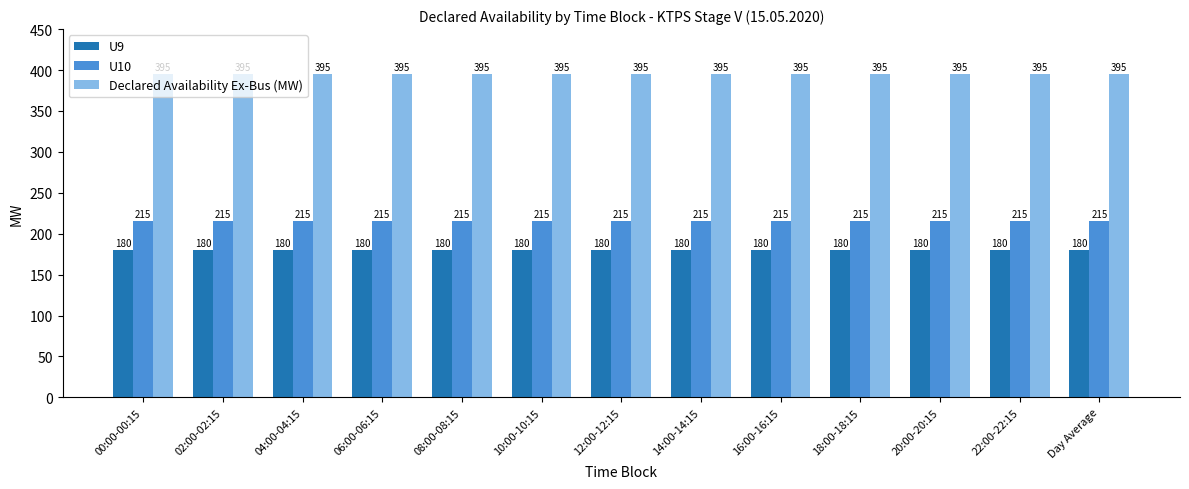

List the series in order of their overall mean, lowest first.

U9, U10, Declared Availability Ex-Bus (MW)